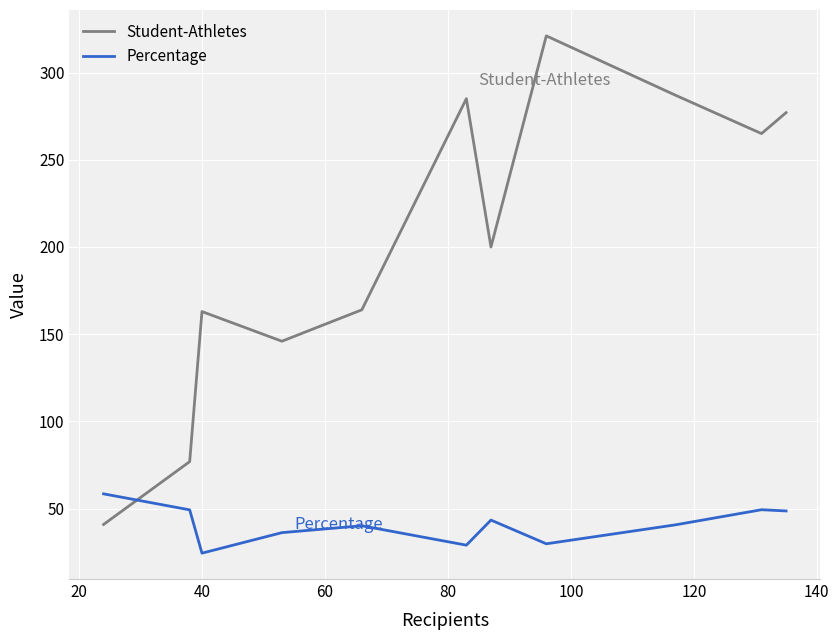

Which series has the largest total across all categories?

Student-Athletes